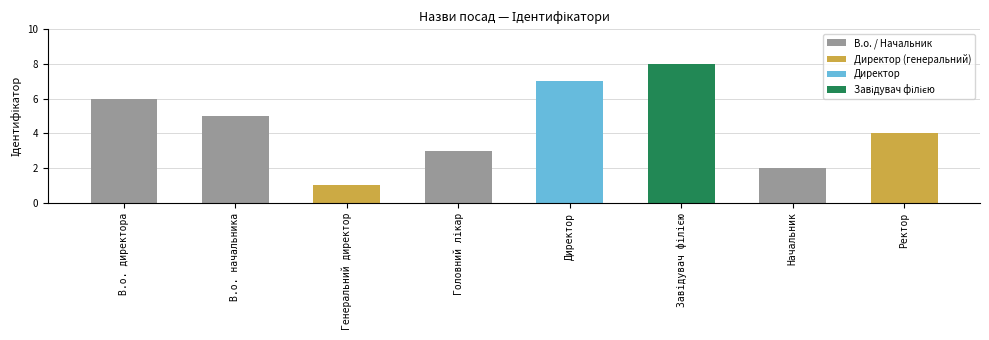

The chart shows a value of 9 at Директор. True or false?

False